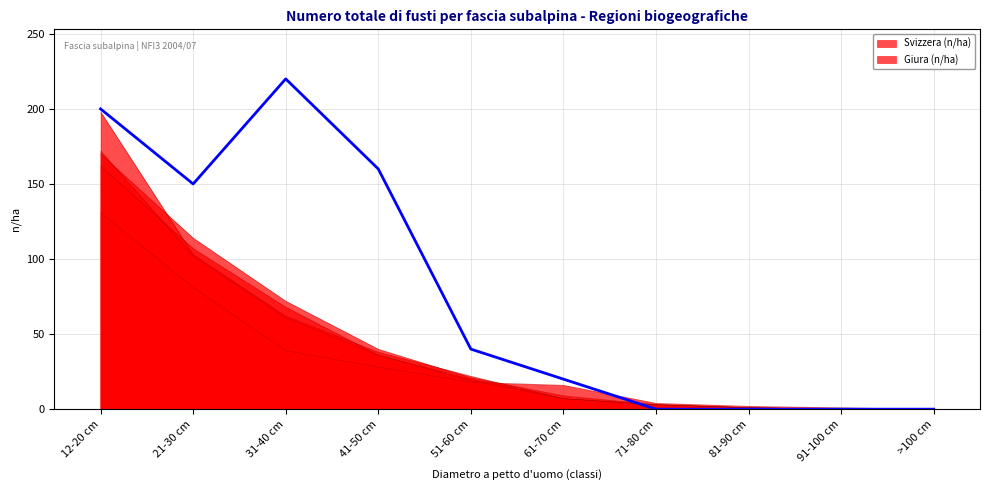

What is the value of the 4th point from the left?

160